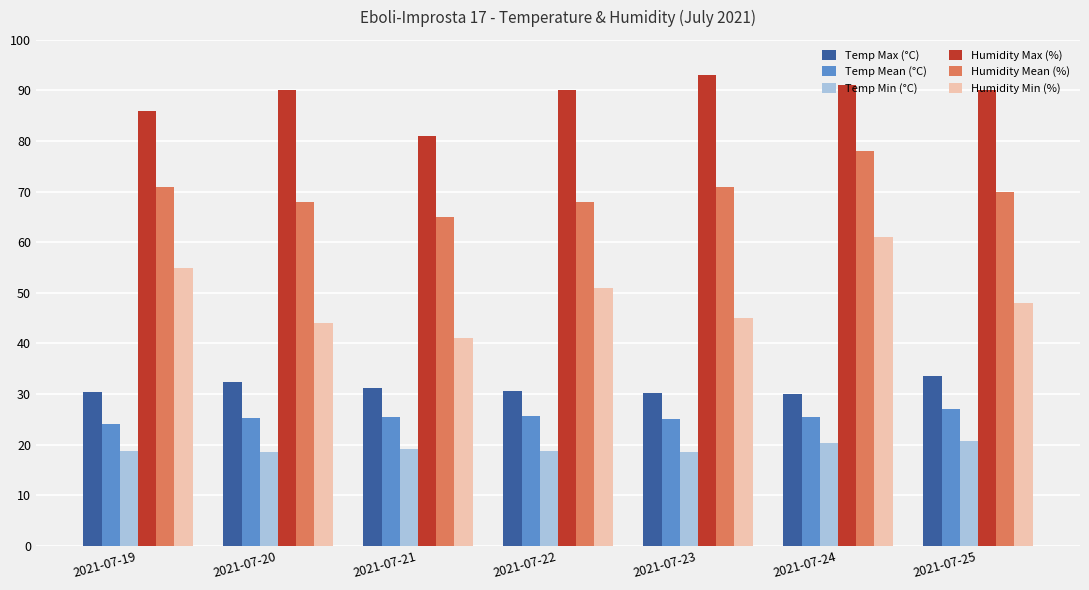

Which category has the highest value in the Humidity Max (%) series?

2021-07-23